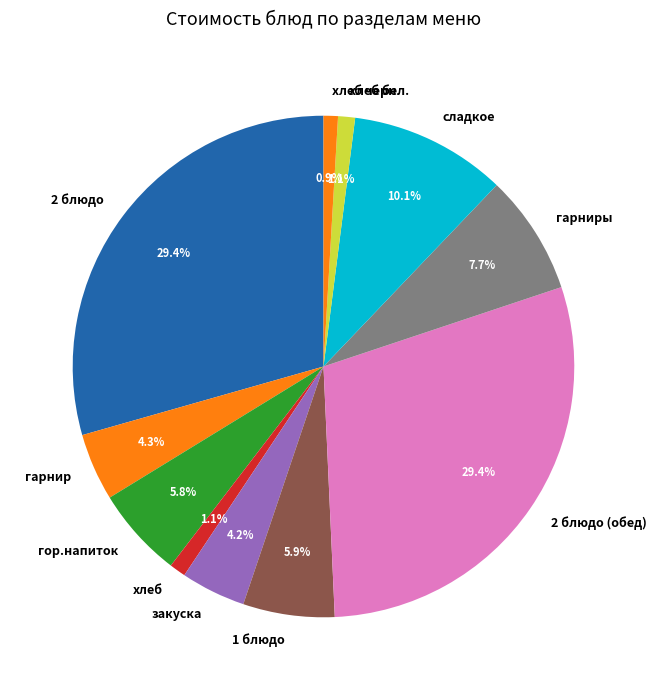

The хлеб бел. slice represents 11% of the pie. True or false?

False